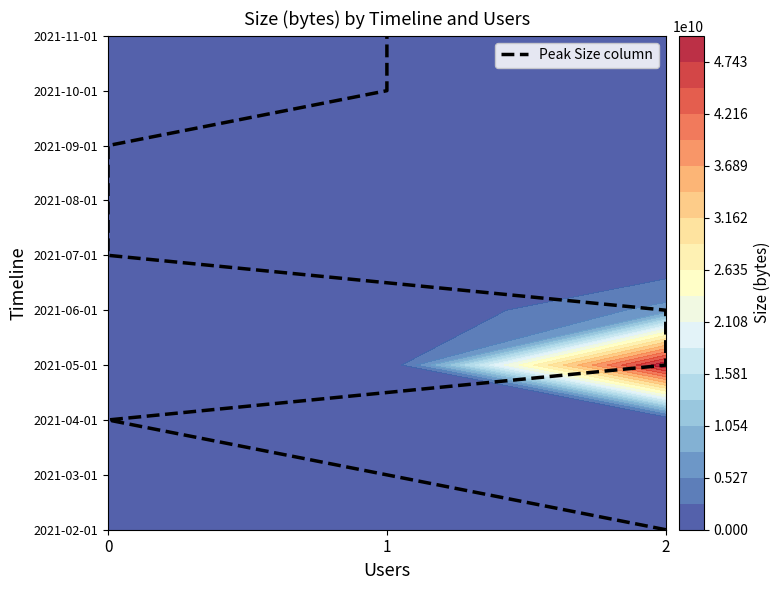

What is the change in value from 0 to 1?

+2